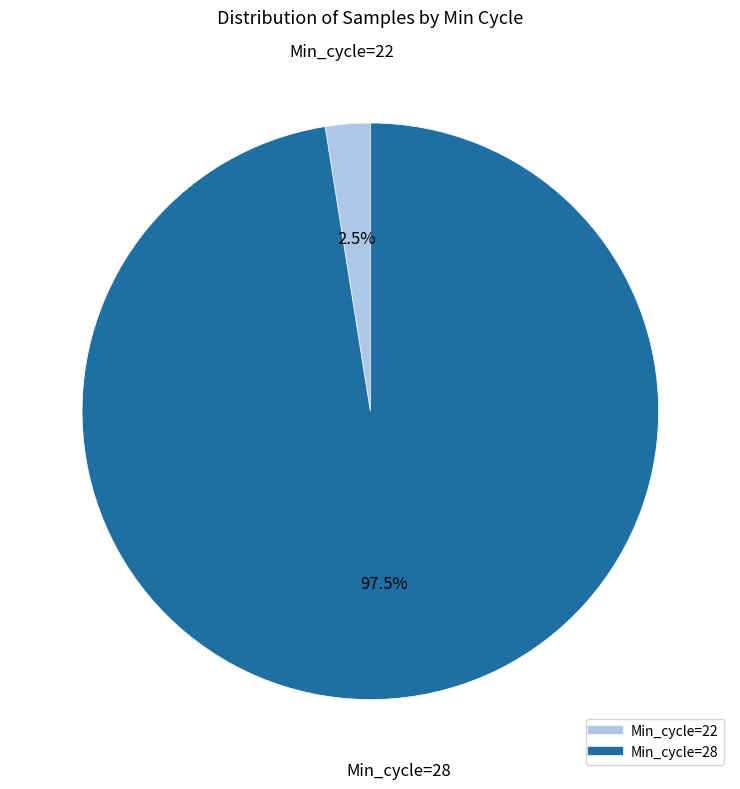

Count the number of slices in the pie.

2